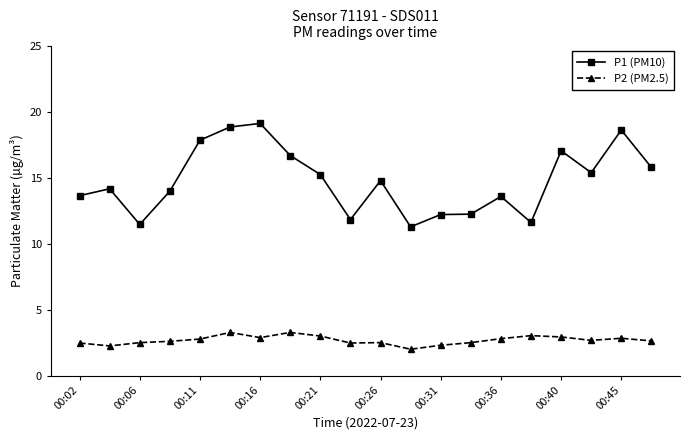

What is the sum of all P1 (PM10) values?

295.1